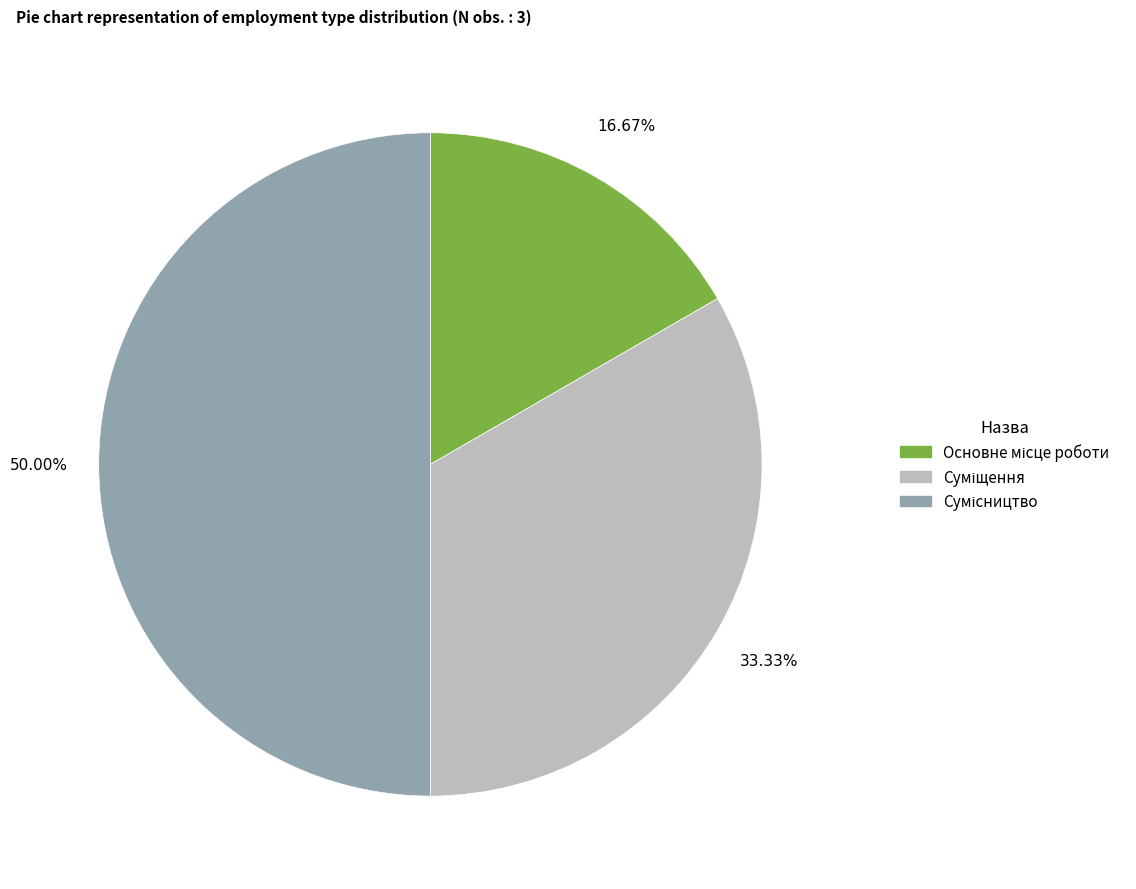

What percentage is the Основне місце роботи slice, to the nearest percent?

17%